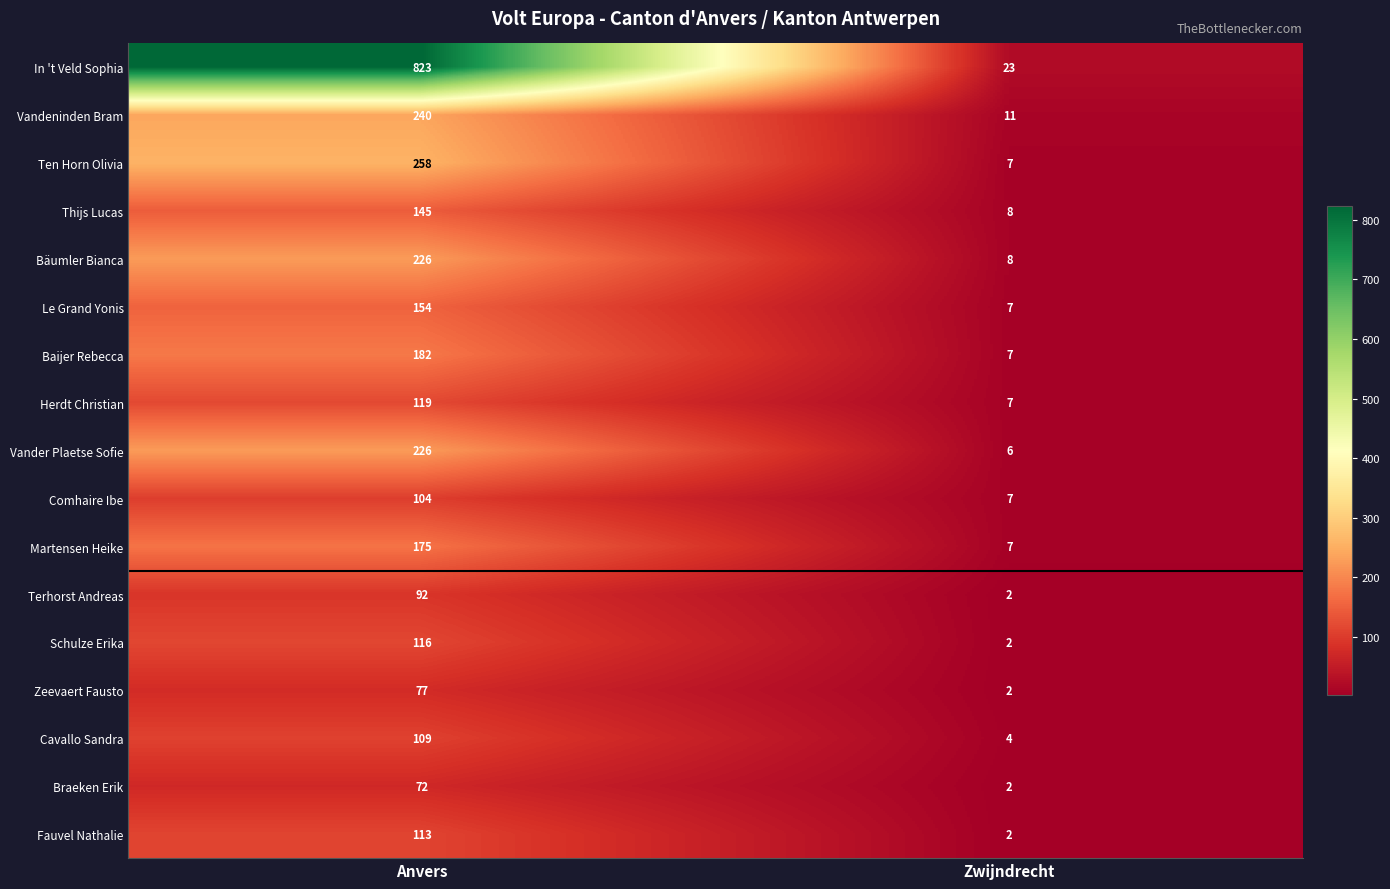

The value of Vandeninden Bram at Anvers is 348. True or false?

False